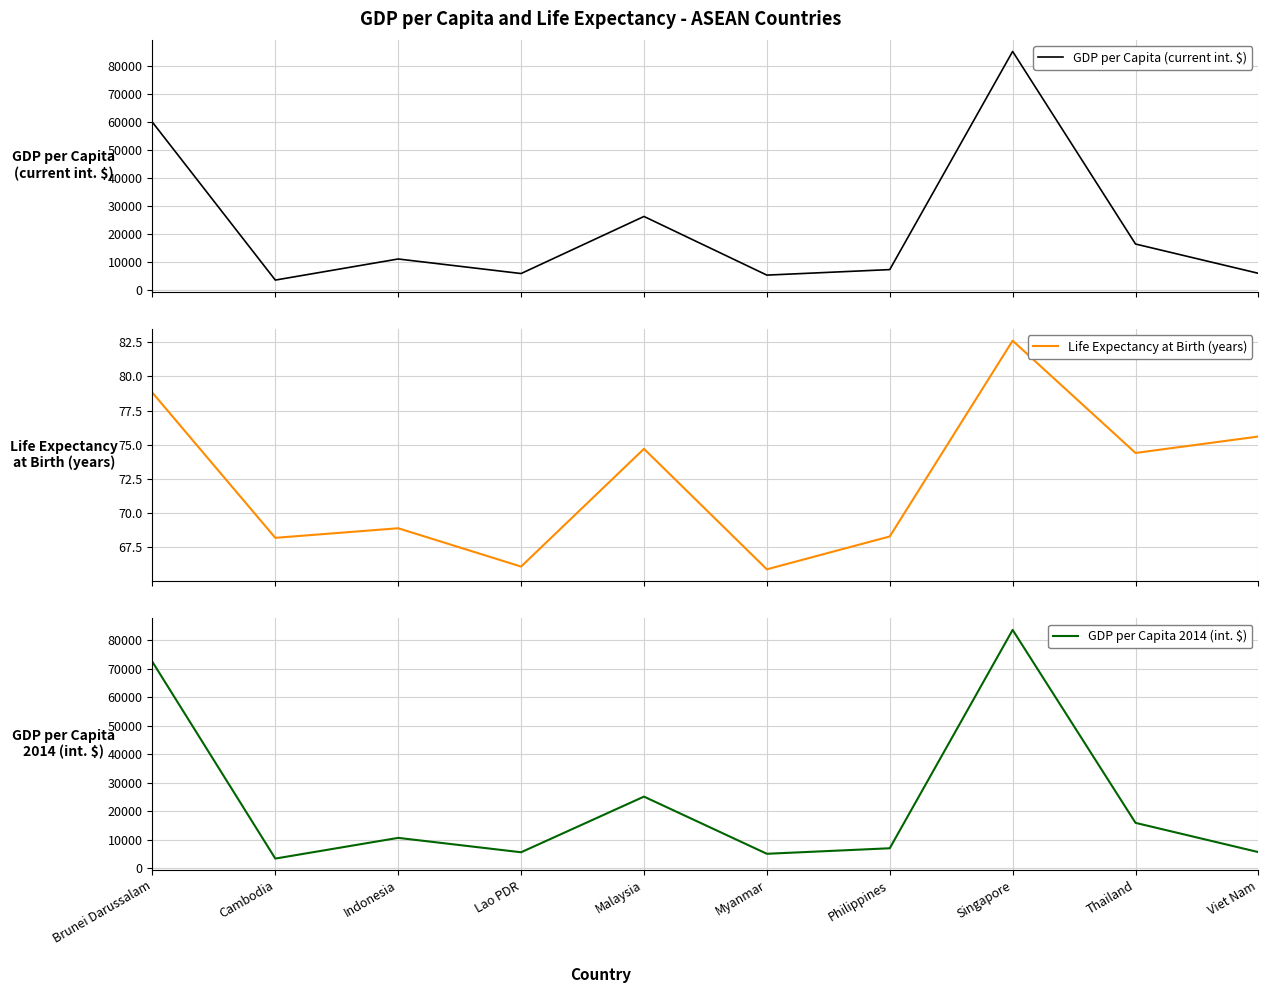

True or false: Life Expectancy at Birth (years) and GDP per Capita 2014 (int. $) cross at least once.

False